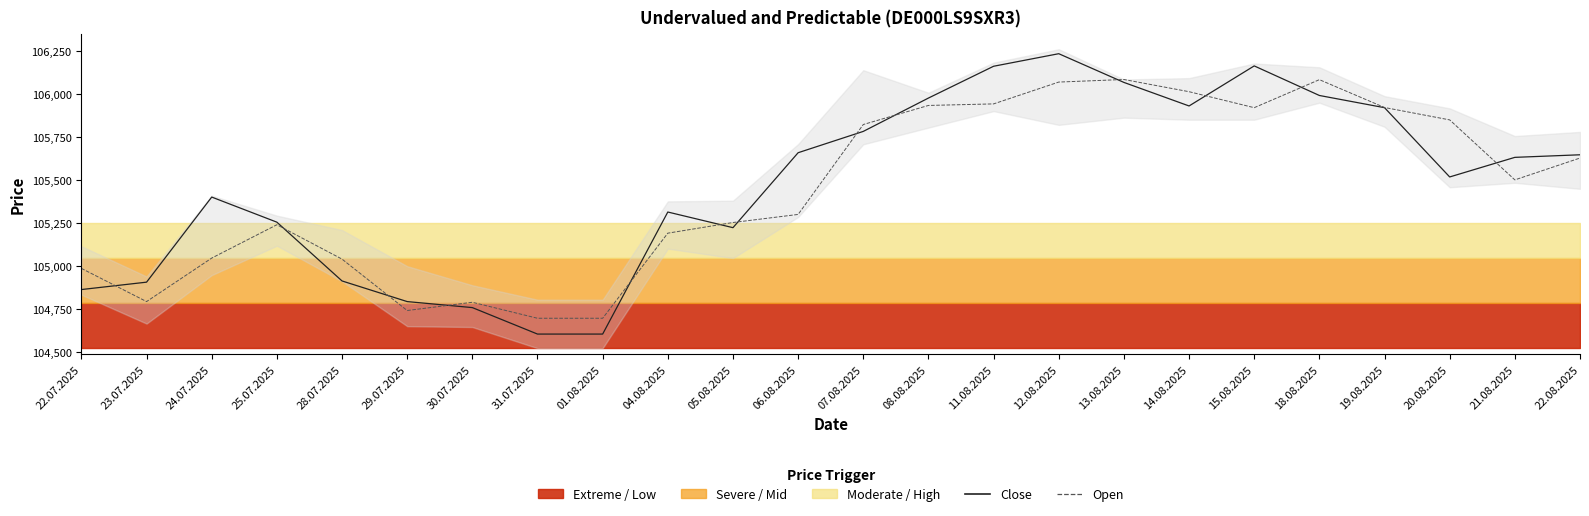

True or false: Close and Open intersect in this chart.

True